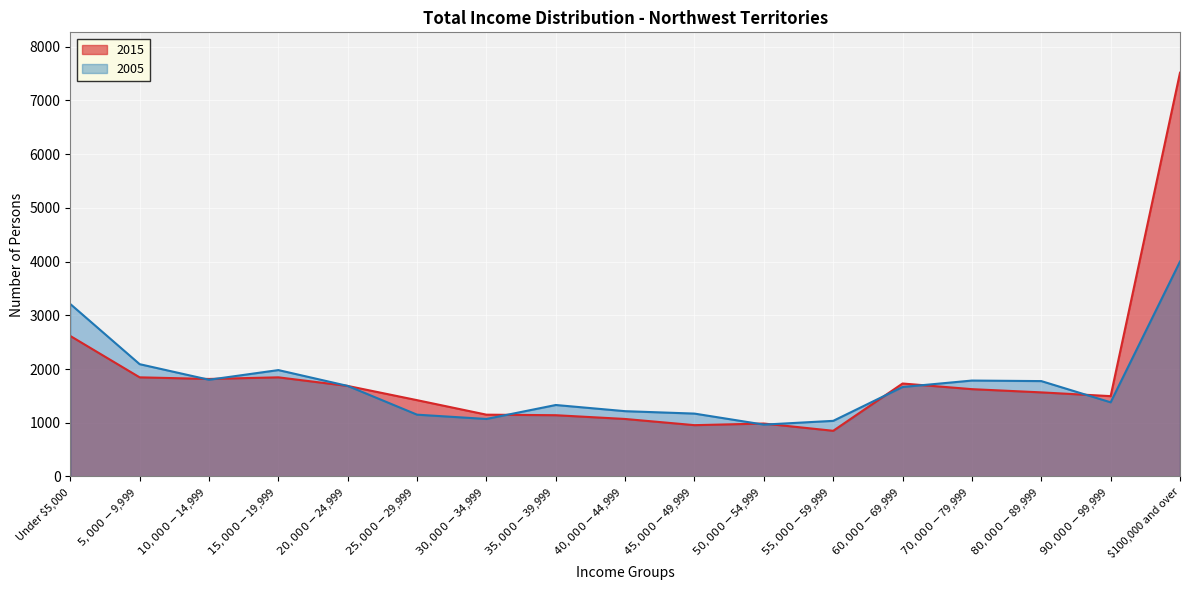

What position from the left is $15,000-$19,999?

4